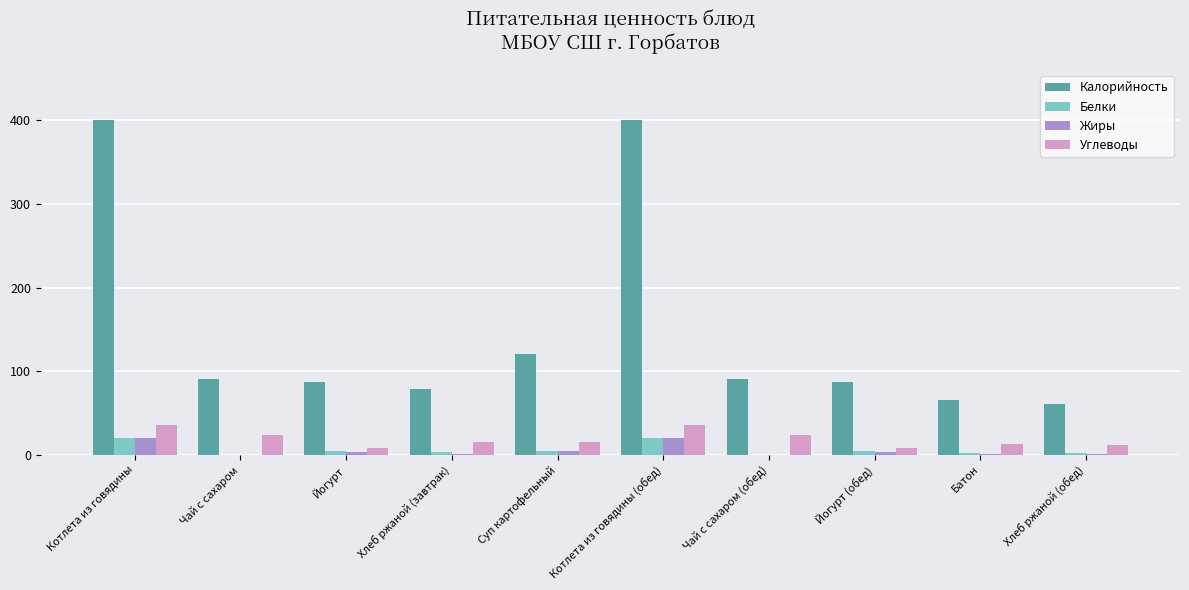

What is the maximum value shown in the chart?

400.4